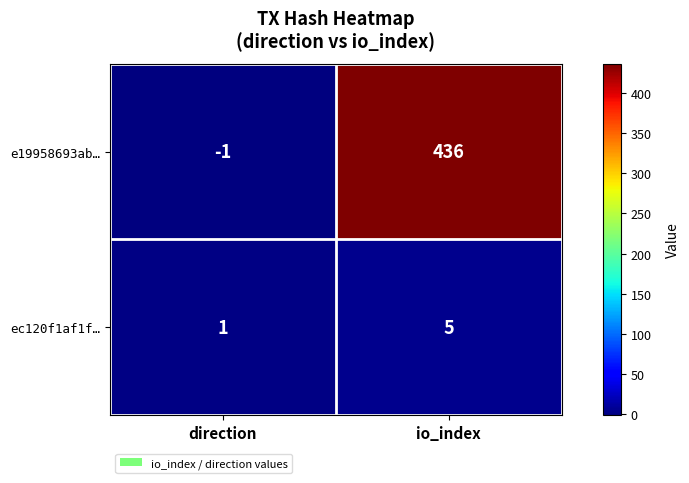

List the series in order of their overall mean, lowest first.

ec120f1af1f…, e19958693ab…